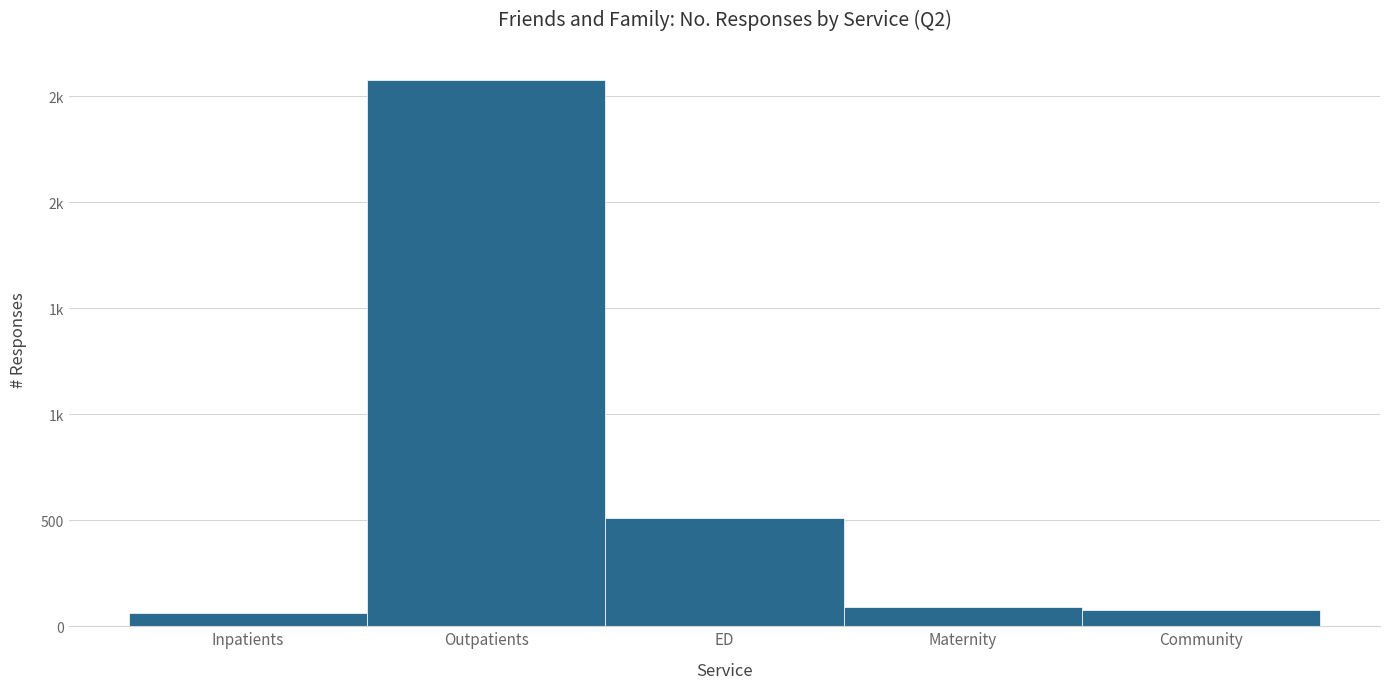

Does the chart contain any negative values?

No